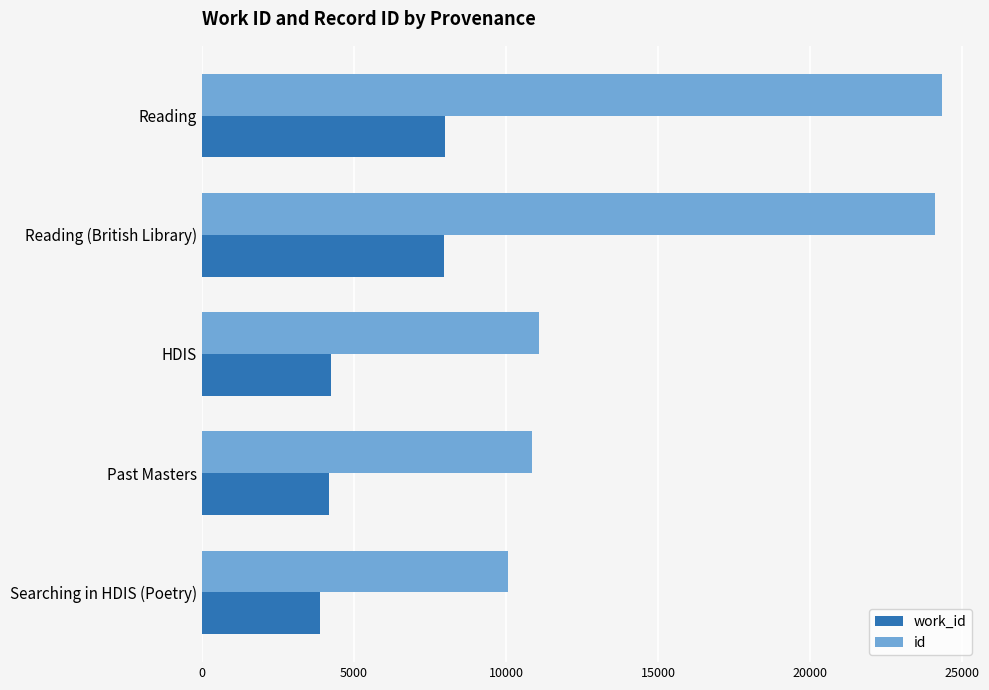

Which series has the largest range (max minus min)?

id